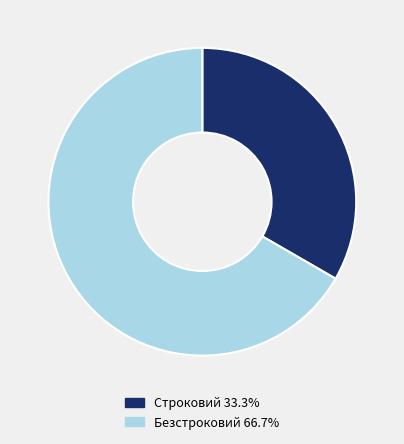

What is the smallest slice in the pie chart?

Строковий